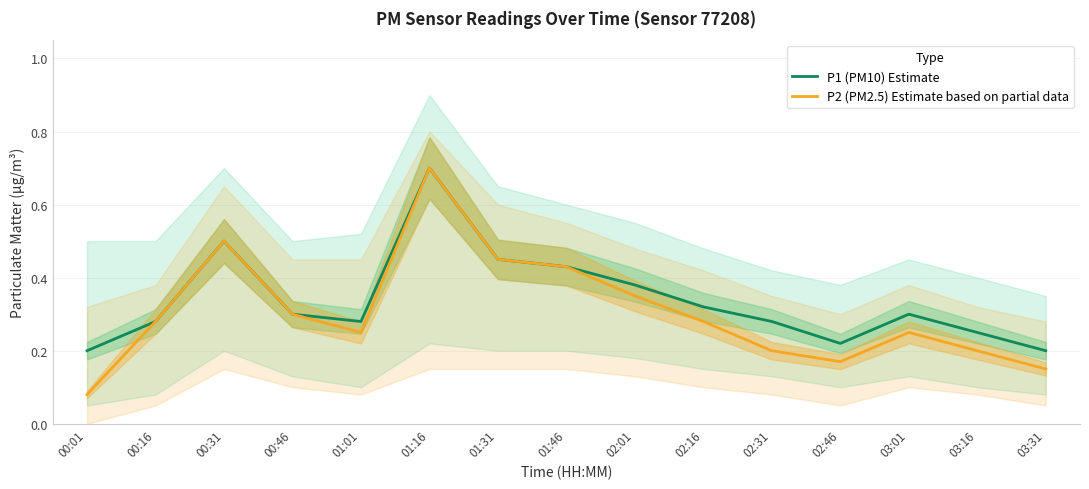

What is the total value across all series at 03:16?

0.5